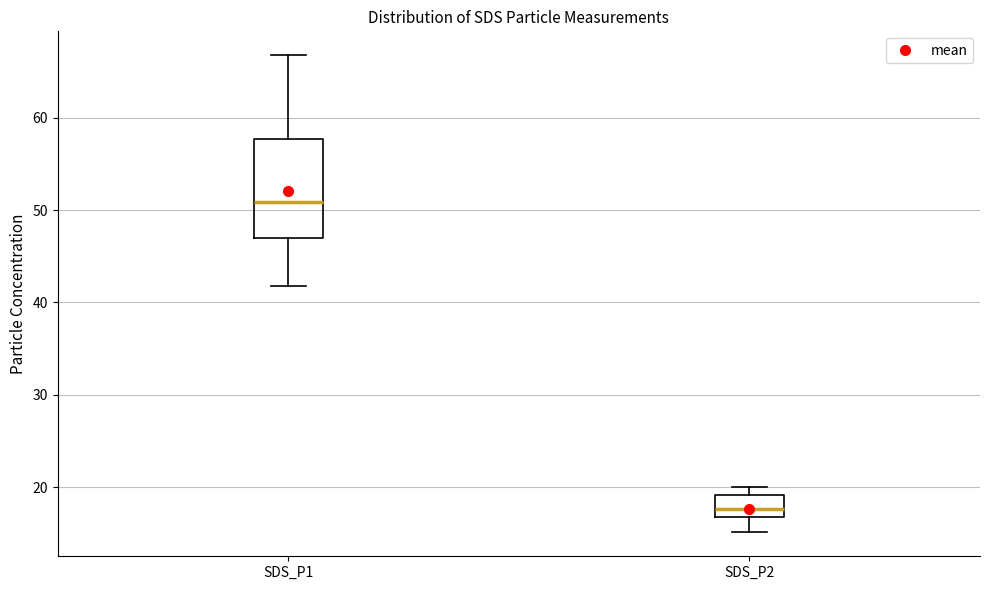

Reading left to right, read every box against the y-axis: the position of its median line, the range the box covers, and the ends of its whiskers. The values are not printed on the chart, so give them approximately, as read against the axis.

SDS_P1: median 51, box 47 to 58, whiskers 42 to 67
SDS_P2: median 18, box 17 to 19, whiskers 15 to 20